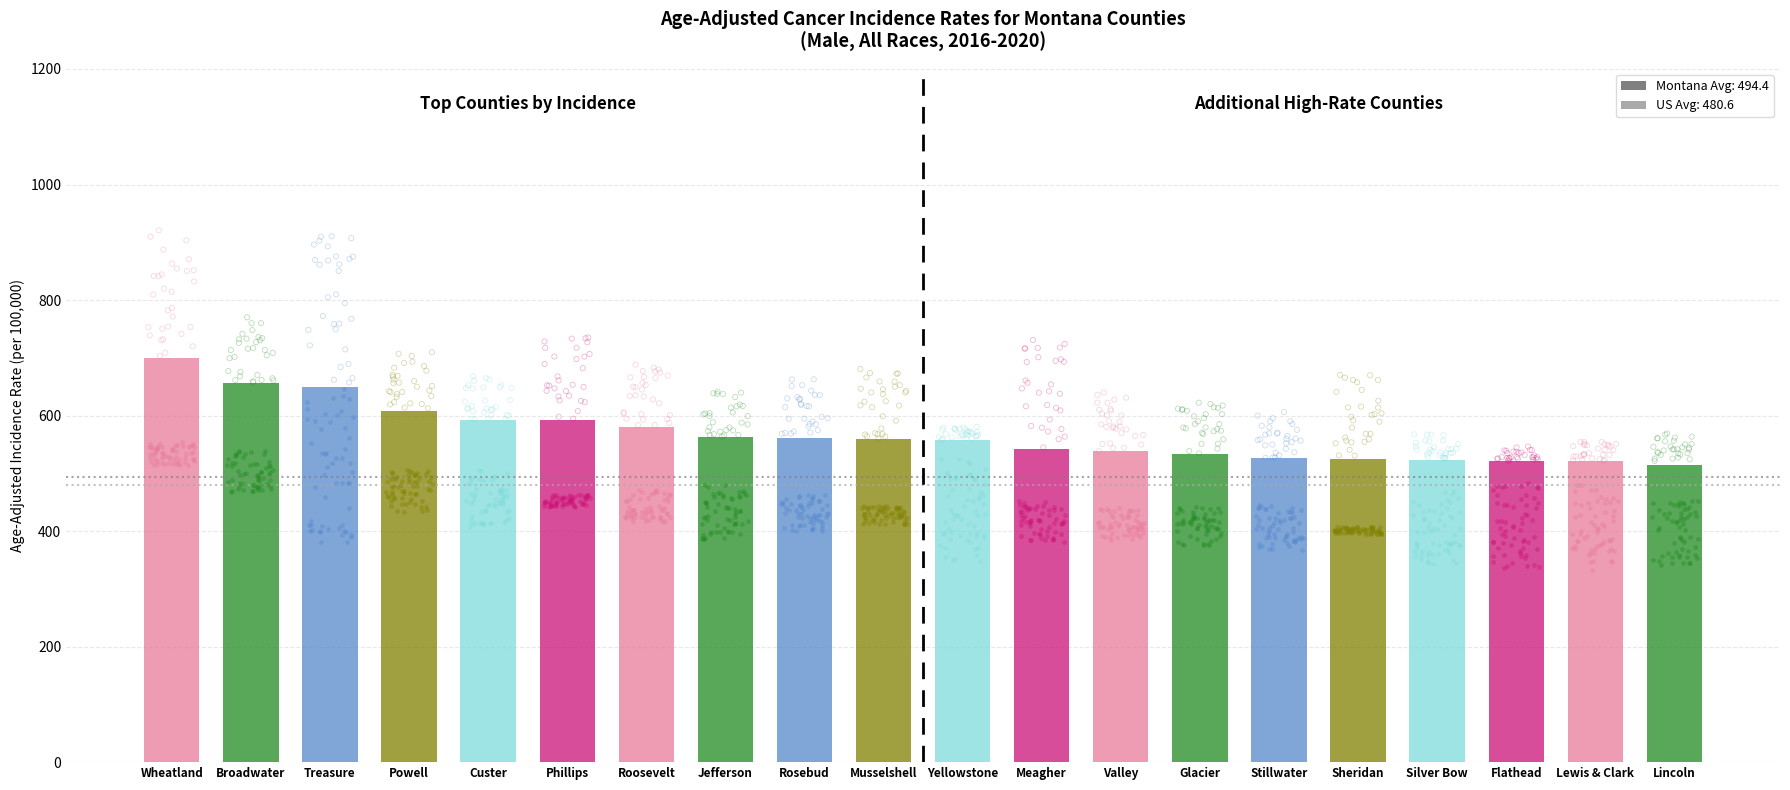

What is the change in value from Valley to Silver Bow?

-15.2